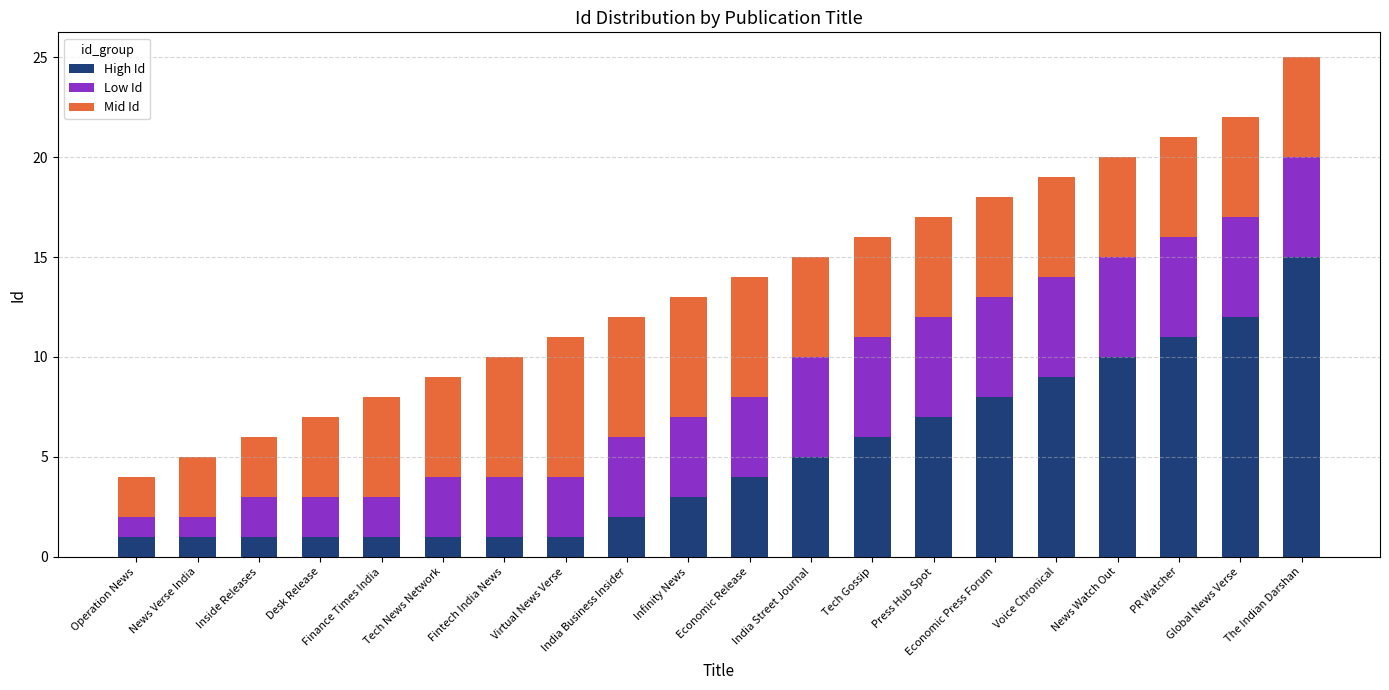

Which category has the highest value in the High Id series?

The Indian Darshan